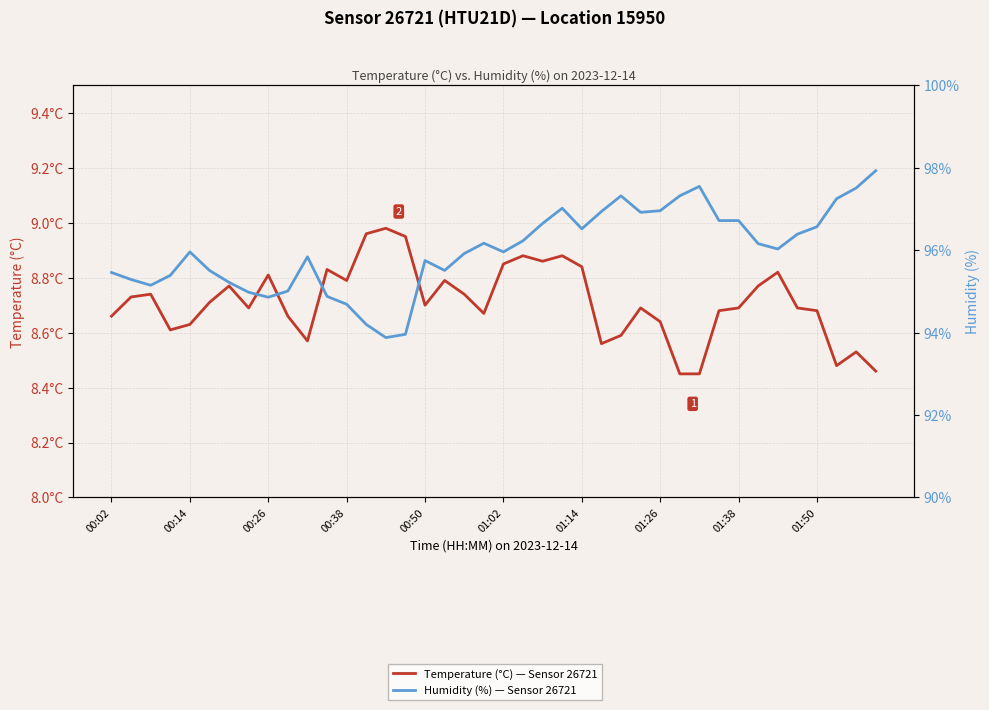

Does the chart have visible grid lines?

Yes